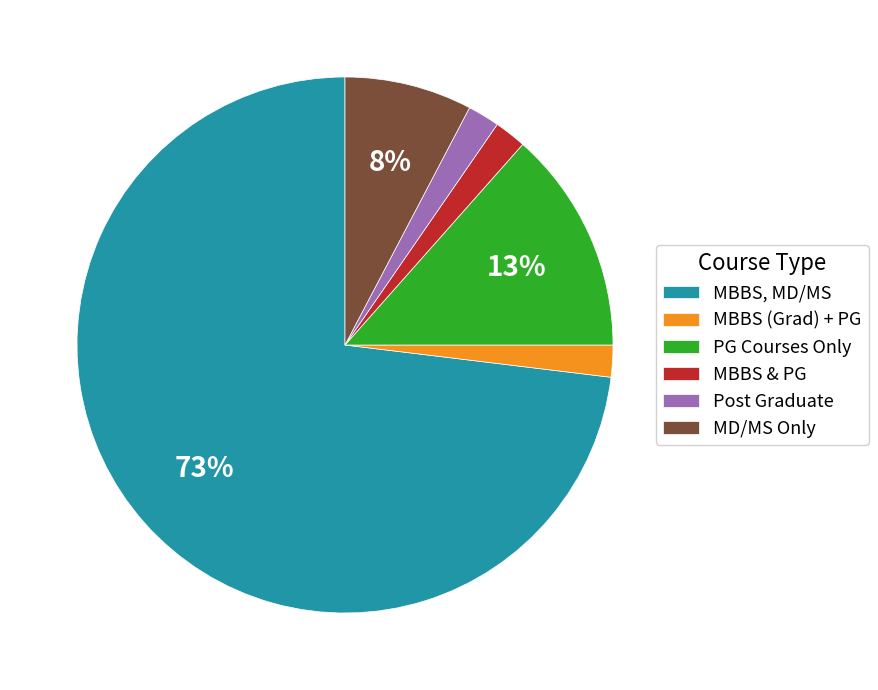

Is it true that MBBS, MD/MS is 73% of the pie?

True